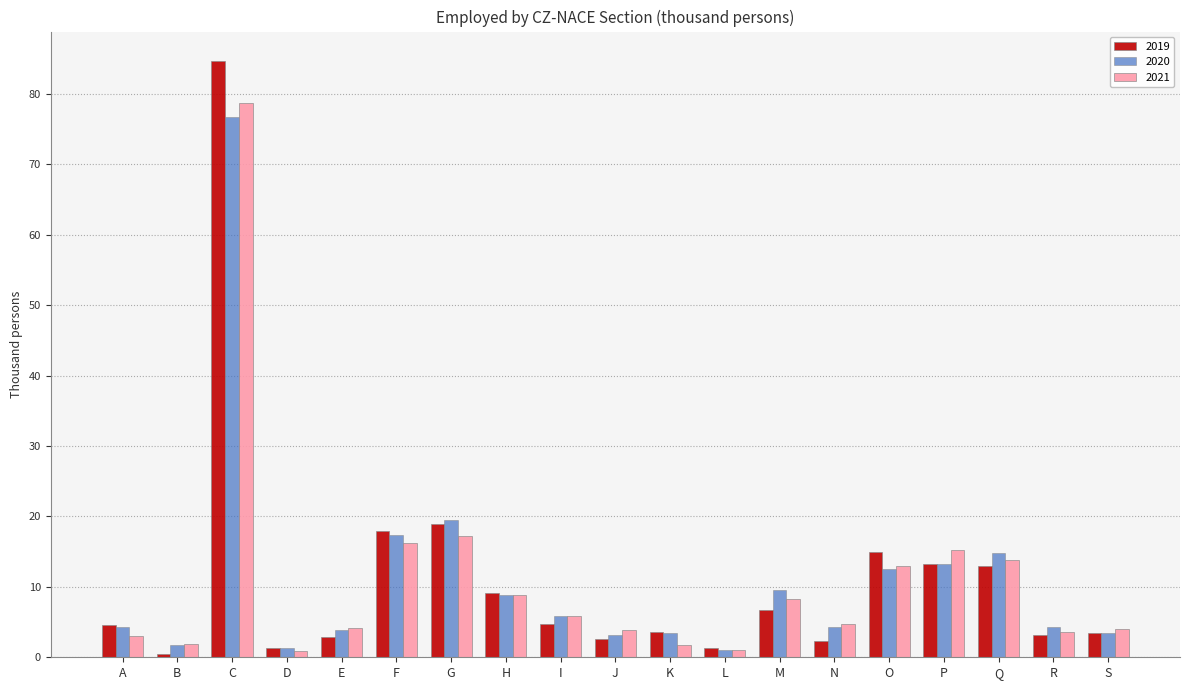

What is the total value across all series at I?

16.5